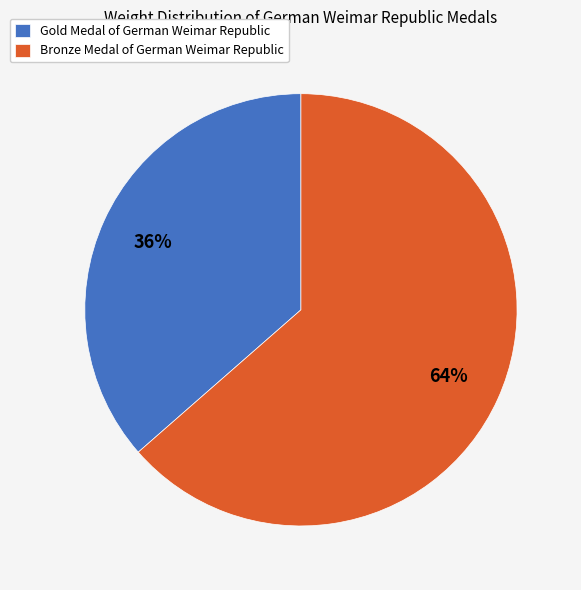

Between Gold Medal of German Weimar Republic and Bronze Medal of German Weimar Republic, which is larger?

Bronze Medal of German Weimar Republic